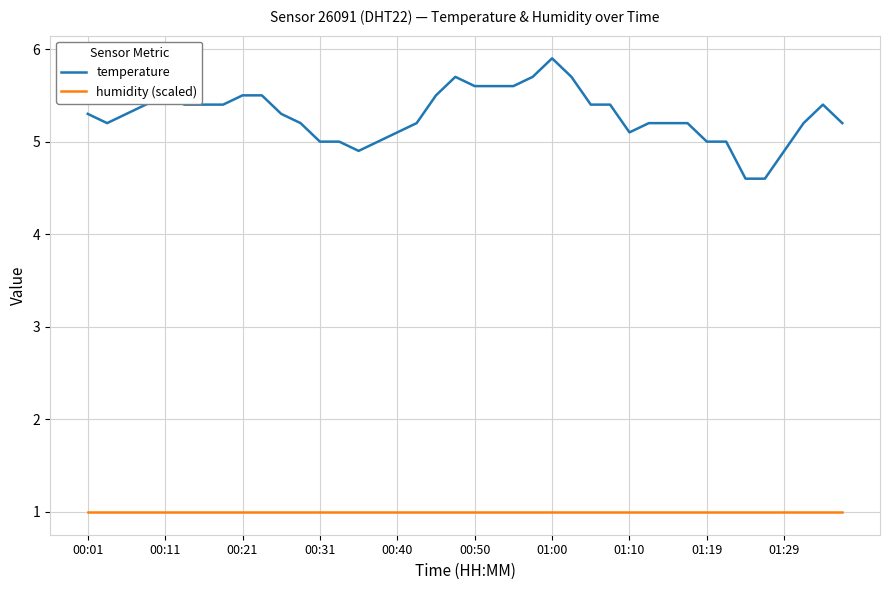

Which series has the largest range (max minus min)?

temperature